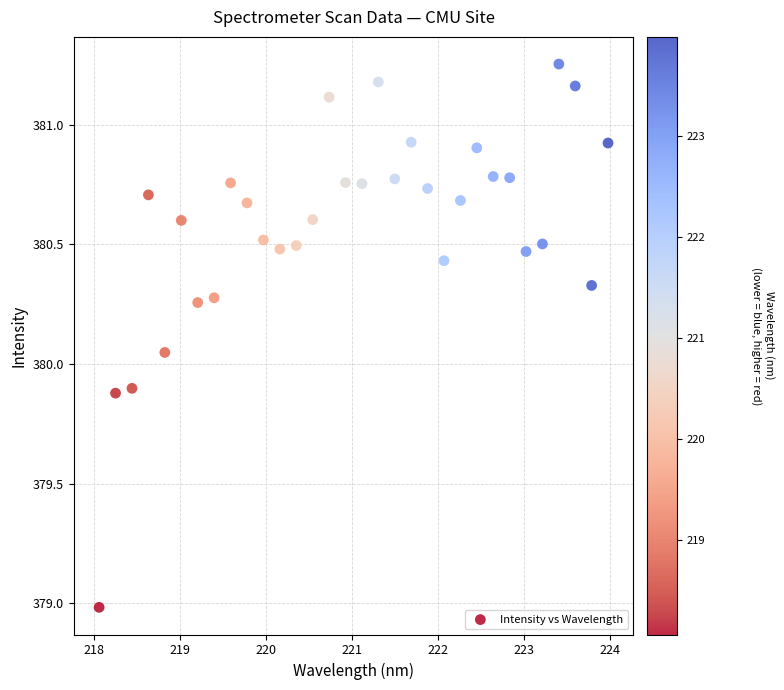

What is the range of X values (max minus min)?

5.9